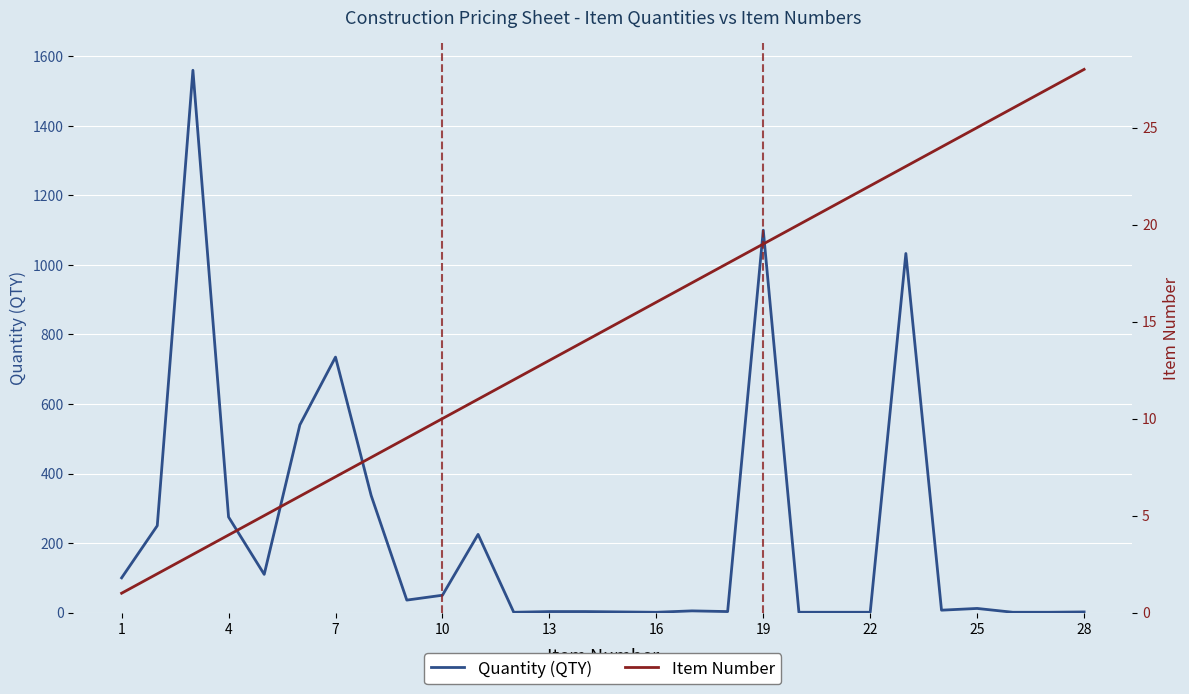

What are all the series names shown in the legend?

Quantity (QTY), Item Number